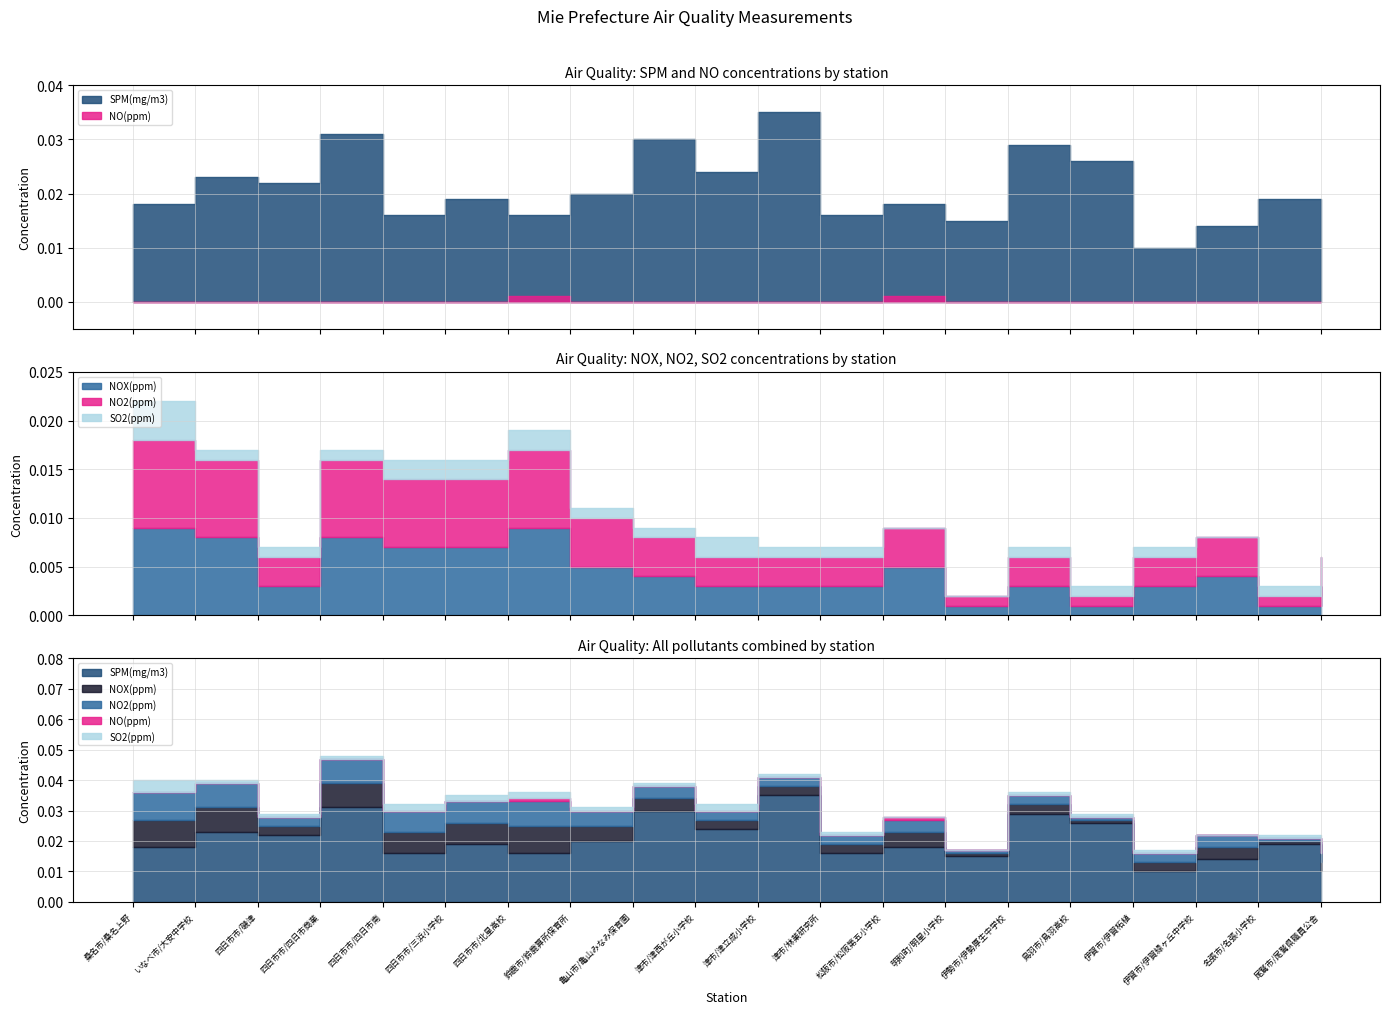

How many distinct data groups are displayed?

5